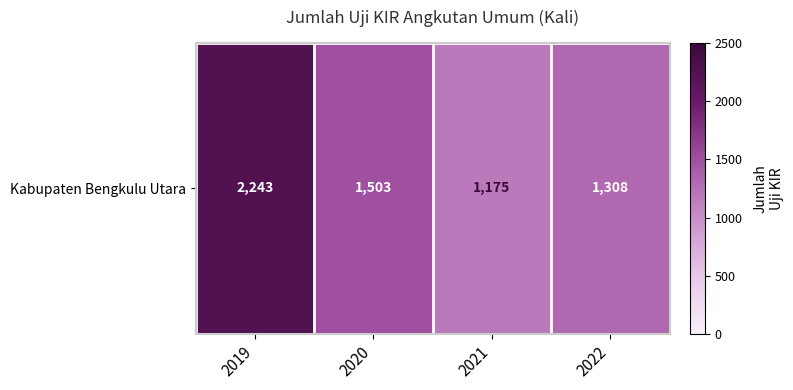

At which label is the value closest to 1709?

2020